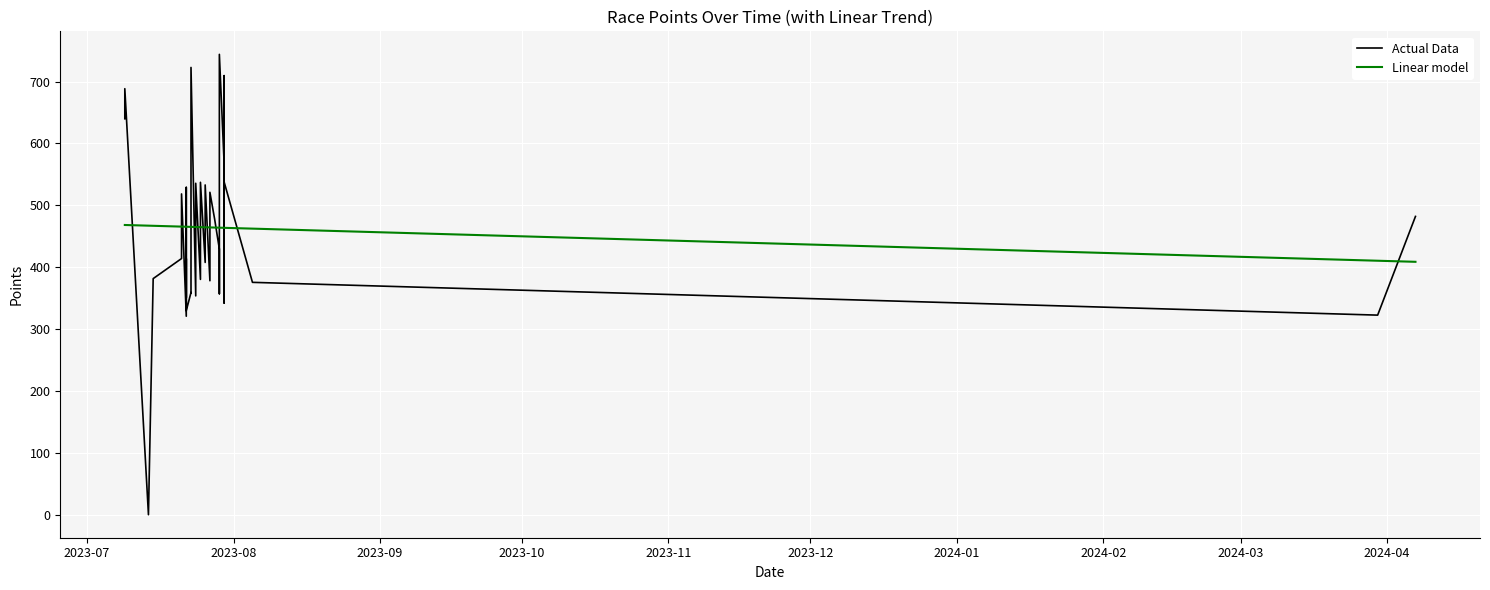

In Actual Data, how many points are lower than both neighbors (excluding endpoints)?

13